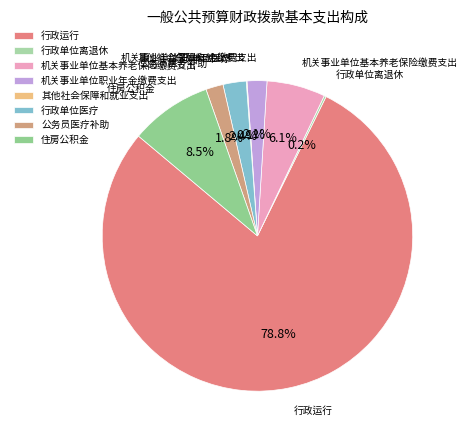

Which category has the biggest portion of the pie?

行政运行